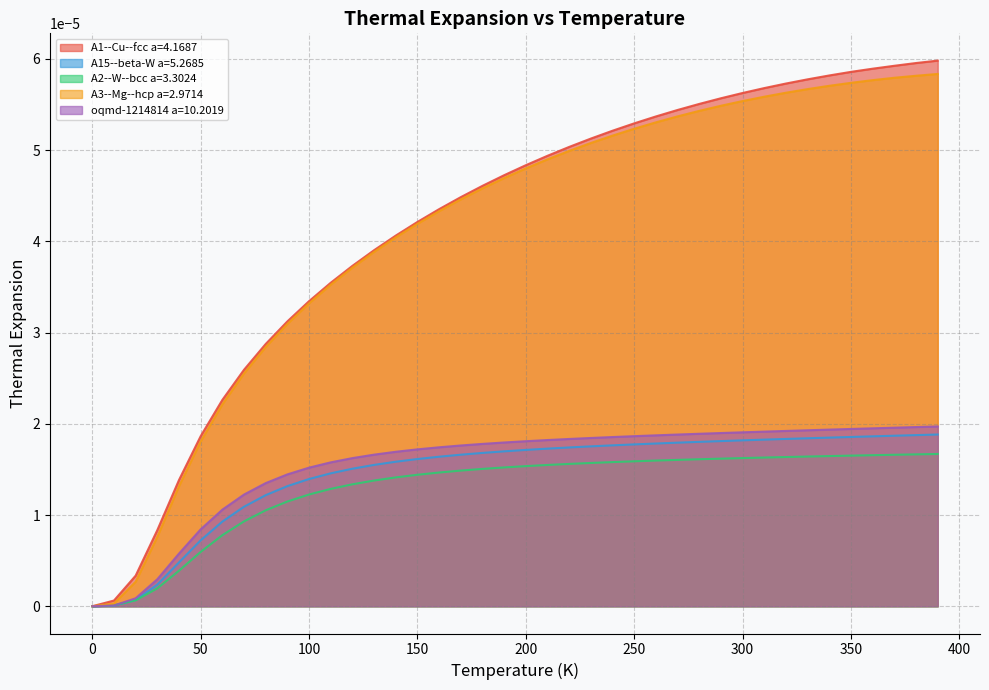

Which series has the largest range (max minus min)?

A1--Cu--fcc a=4.1687